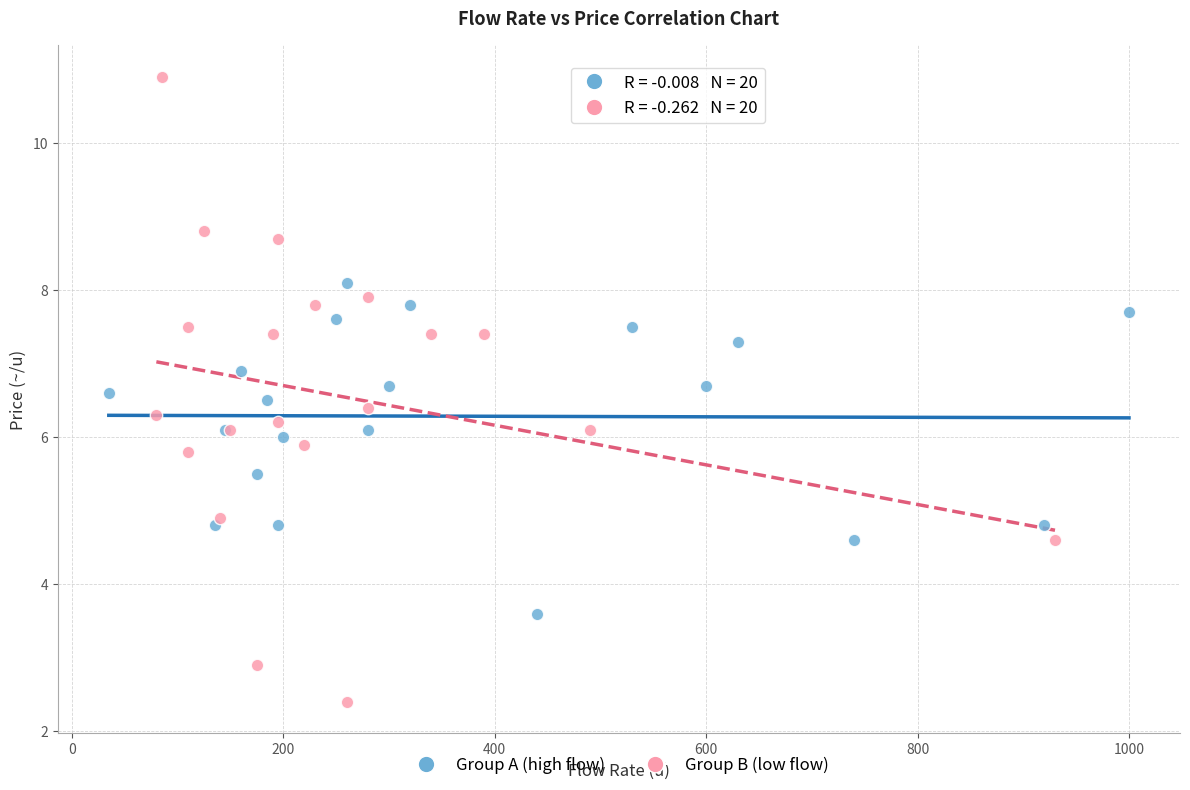

Which series contains the highest Y value?

Group B (low flow)